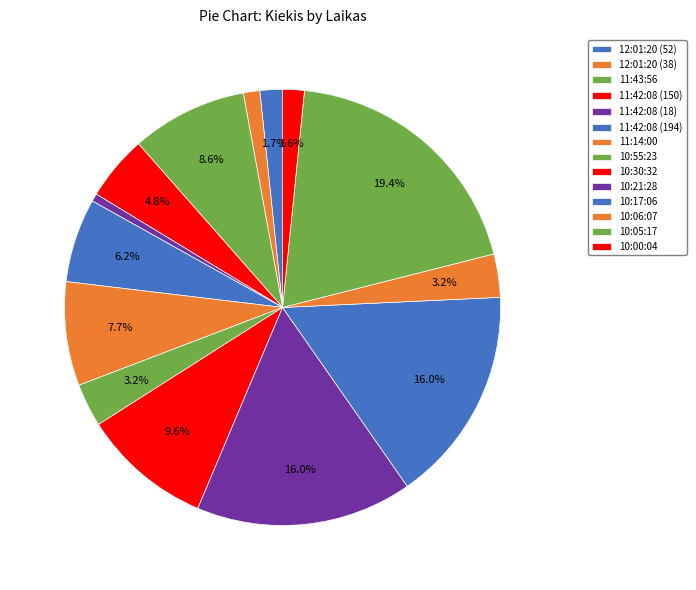

How many slices are in this pie chart?

14